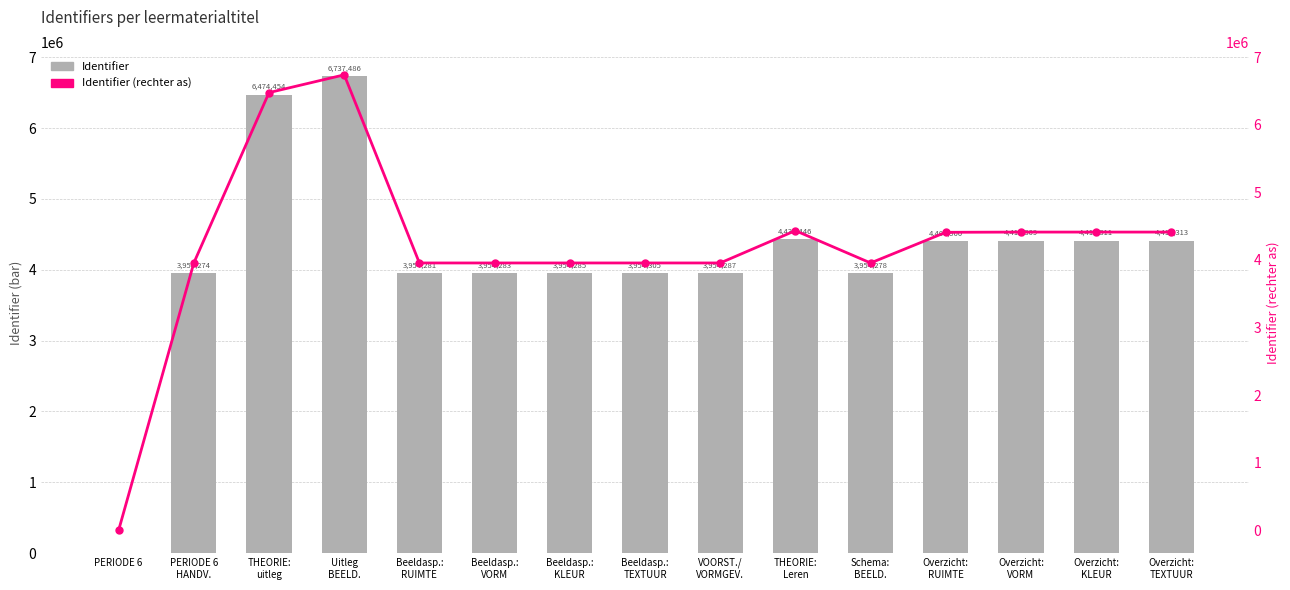

What is the label of the 15th bar from the right?

PERIODE 6